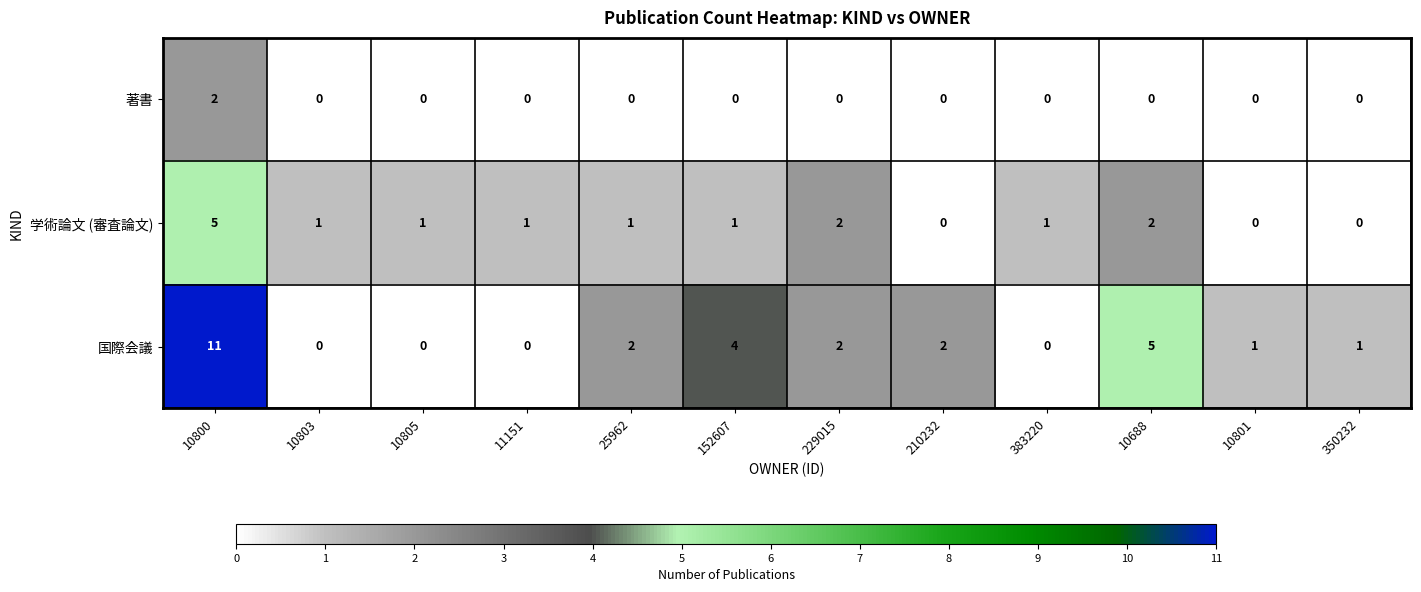

Rank the series by their maximum value, from highest to lowest.

国際会議, 学術論文 (審査論文), 著書